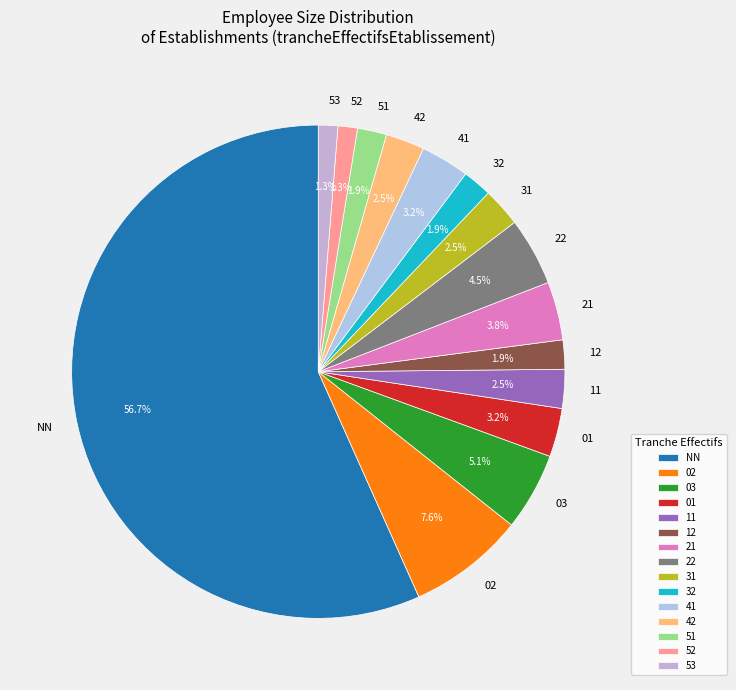

What is the largest slice in the pie chart?

NN